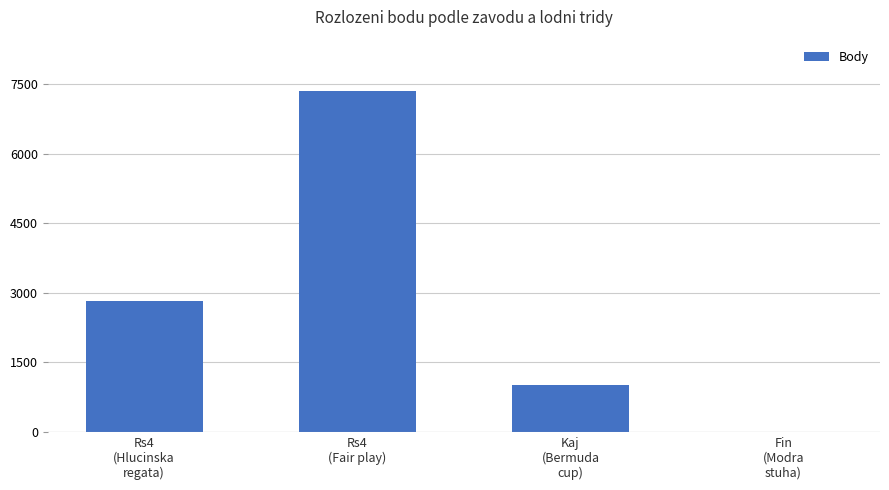

Reading left to right, list all the values displayed in this chart.

Rs4
(Hlucinska
regata)=2812	Rs4
(Fair play)=7355	Kaj
(Bermuda
cup)=1004	Fin
(Modra
stuha)=0